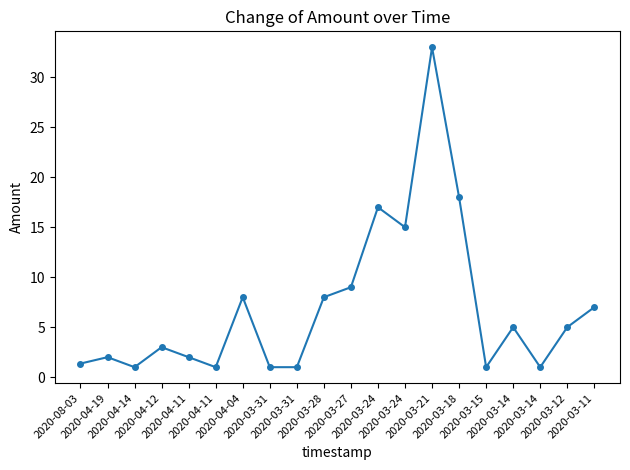

How many lines are shown in the chart?

1